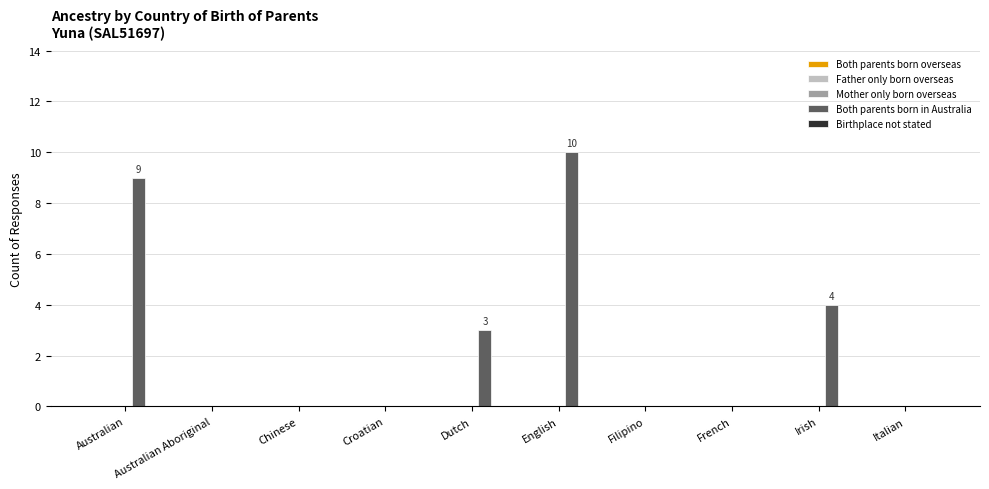

What is the greatest value displayed?

10